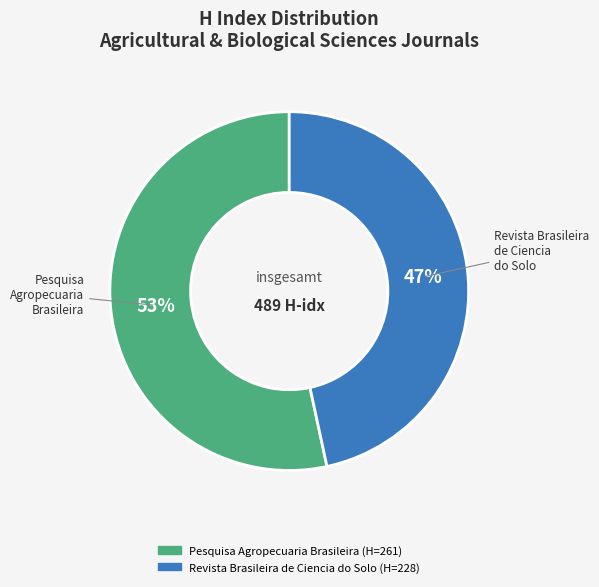

Approximately how many times larger is the value at Pesquisa Agropecuaria Brasileira compared to Revista Brasileira de Ciencia do Solo?

1.1